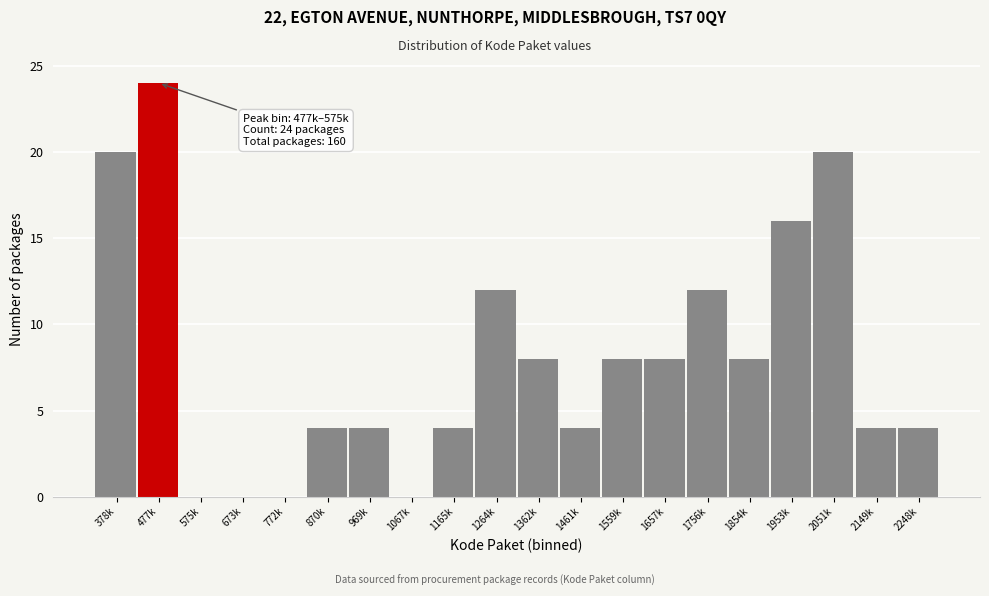

Reading left to right, what are all the values shown in this chart?

378k=20	477k=24	575k=0	673k=0	772k=0	870k=4	969k=4	1067k=0	1165k=4	1264k=12	1362k=8	1461k=4	1559k=8	1657k=8	1756k=12	1854k=8	1953k=16	2051k=20	2149k=4	2248k=4